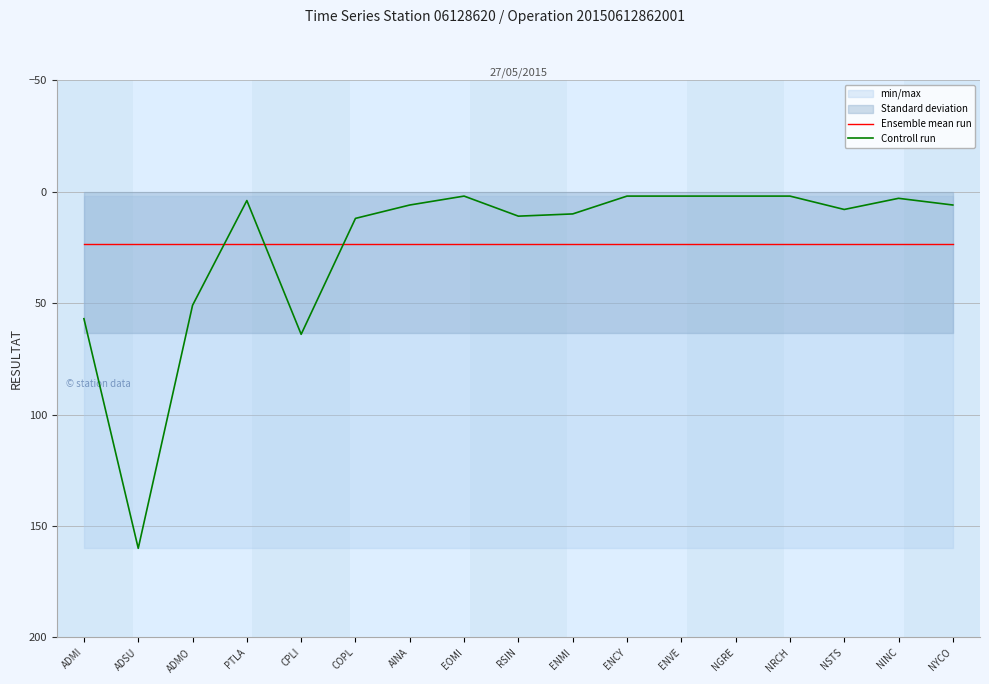

What is the average value of the Controll run series?

23.6